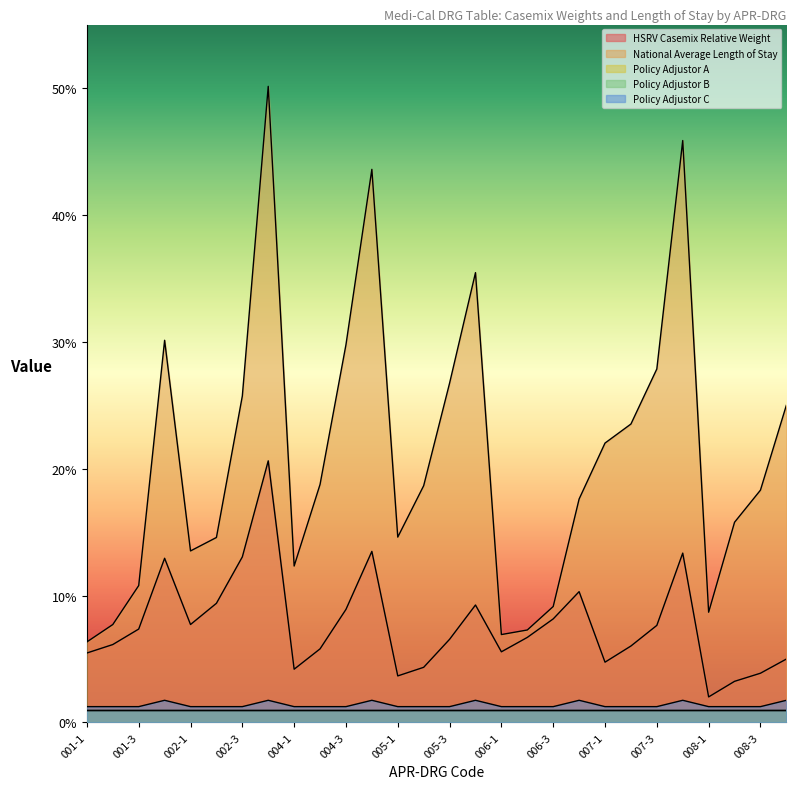

True or false: National Average Length of Stay has a value of 13.5 at 002-1.

True